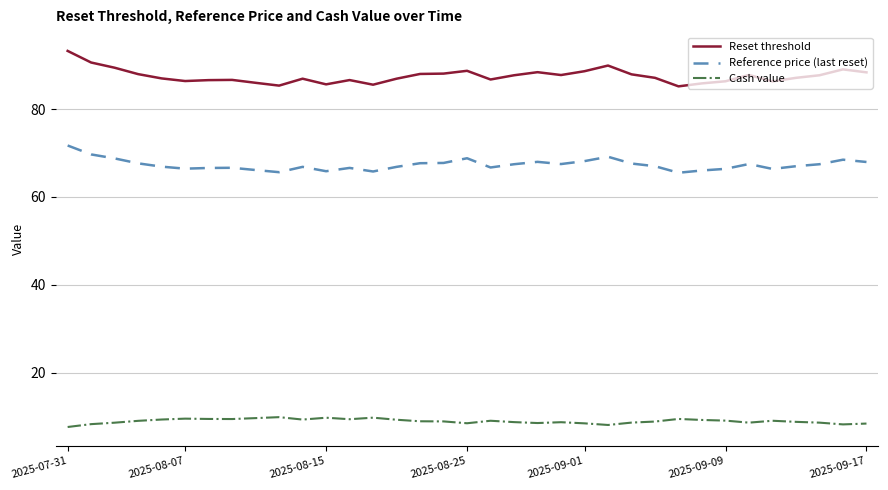

List the series in order of their peak value, highest first.

Reset threshold, Reference price (last reset), Cash value